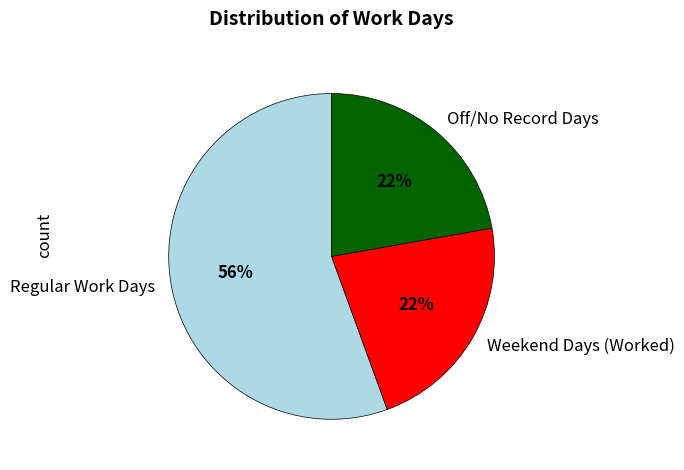

True or false: Weekend Days (Worked) accounts for 35% of the total.

False